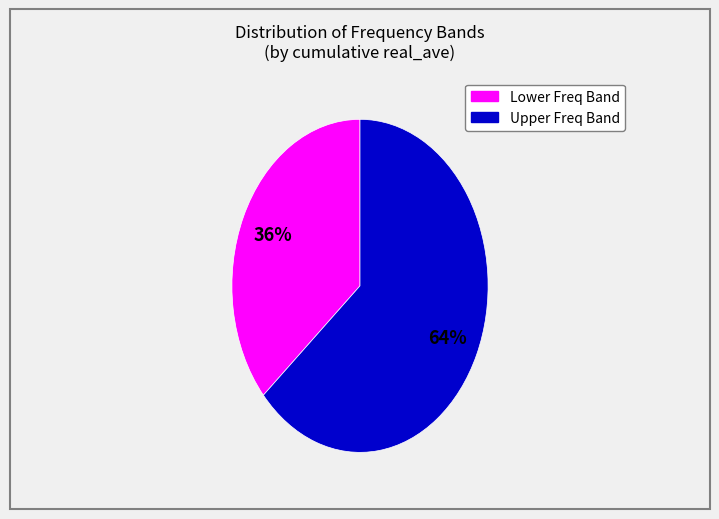

Does any single category account for the majority?

Yes